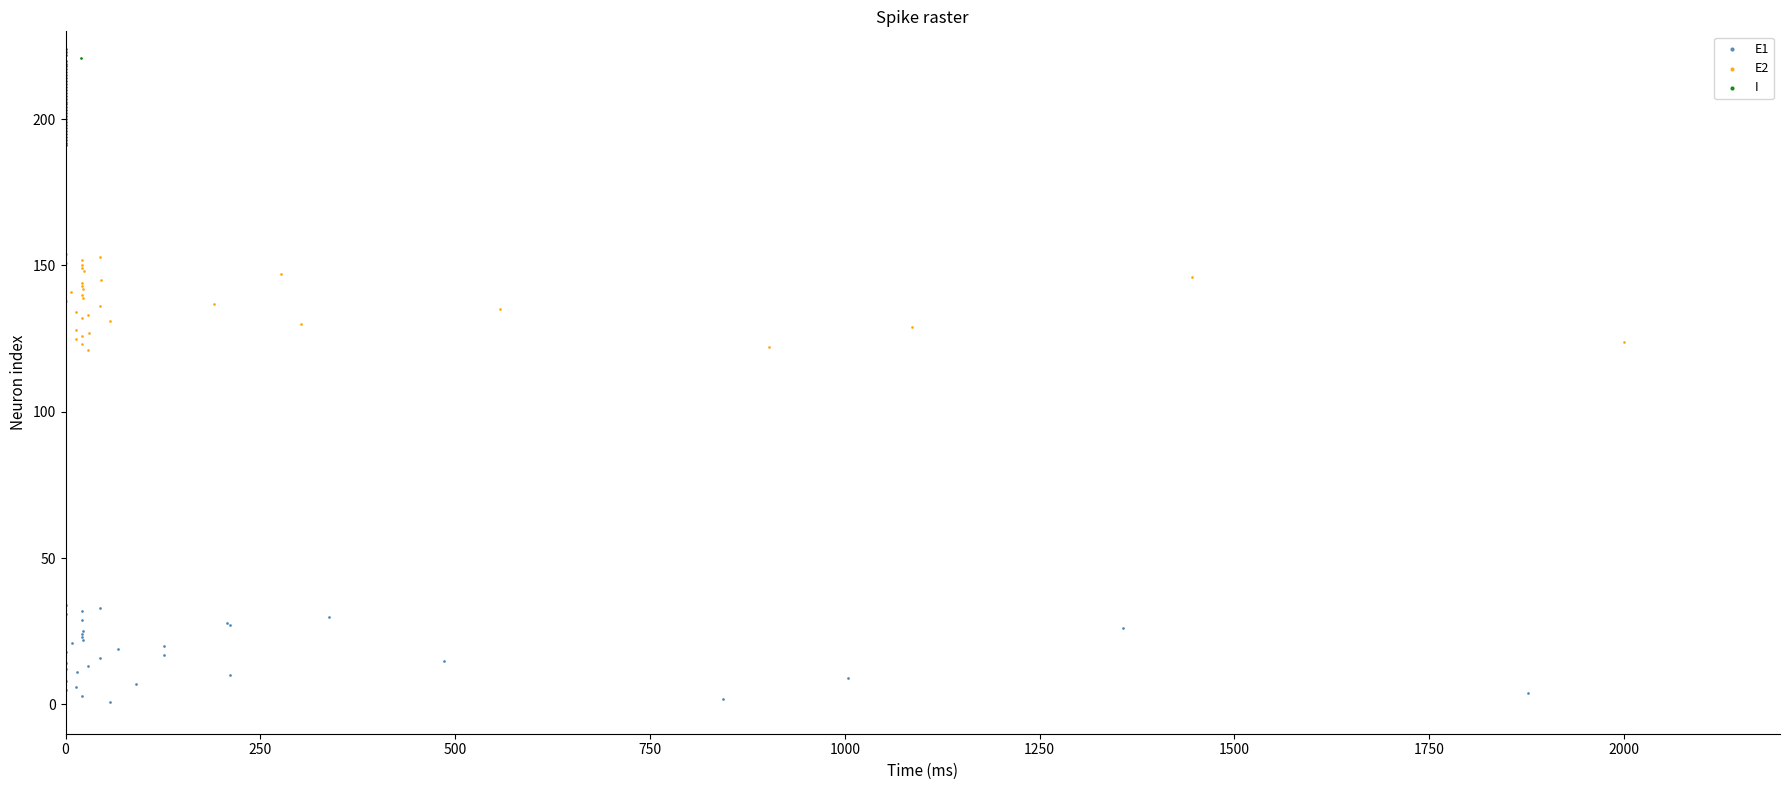

Which series reaches the maximum Y coordinate?

I